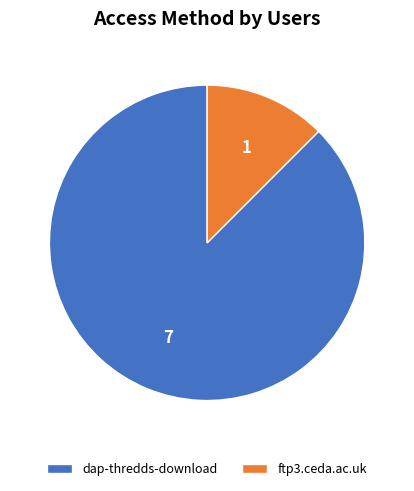

Rank the categories by value from highest to lowest.

dap-thredds-download, ftp3.ceda.ac.uk